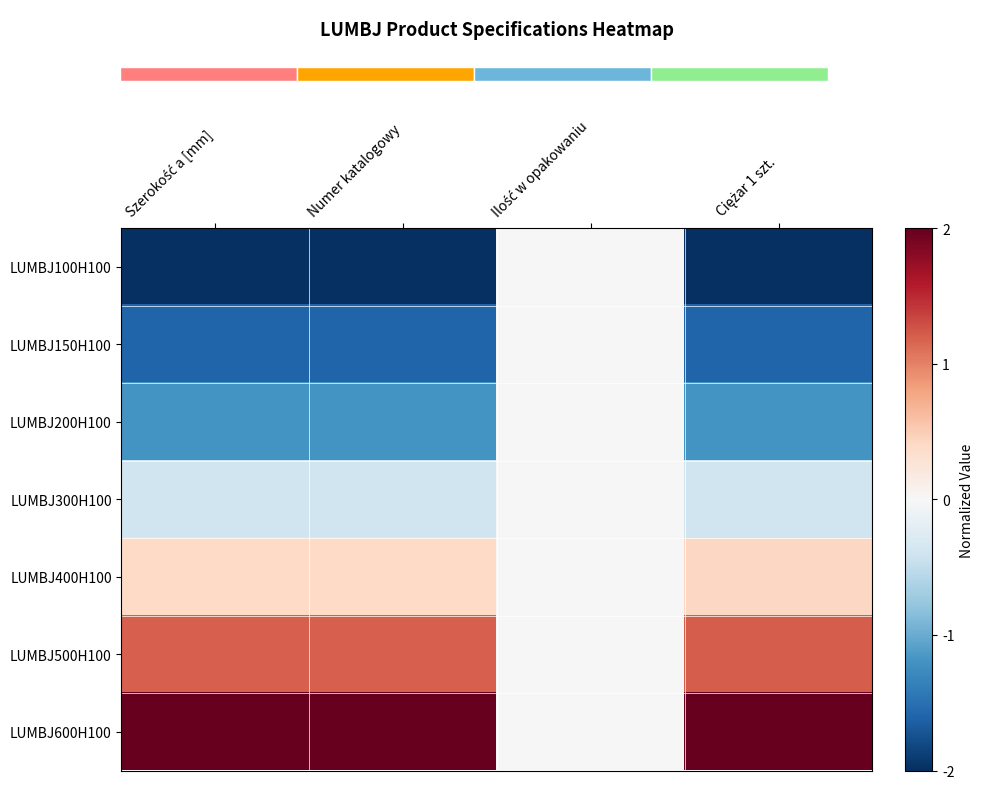

How many data points in LUMBJ200H100 are less than -1?

3